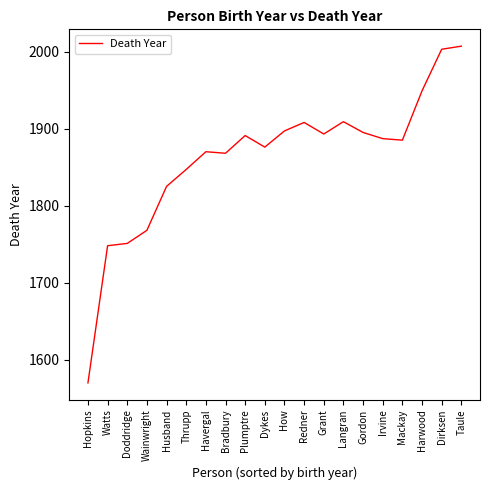

What is the difference between the maximum and minimum values?

437